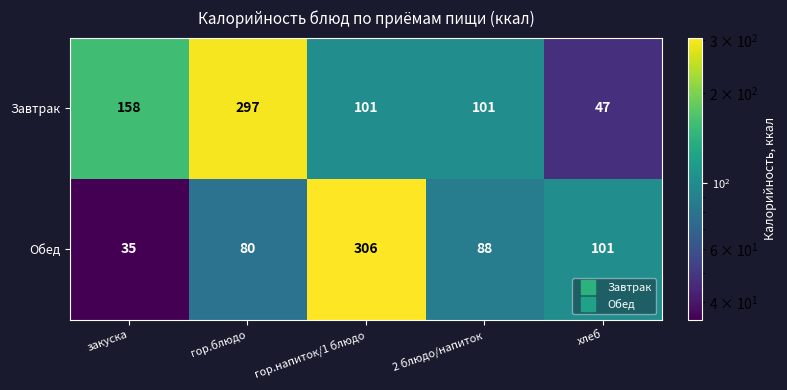

Count the number of data series in this chart.

2